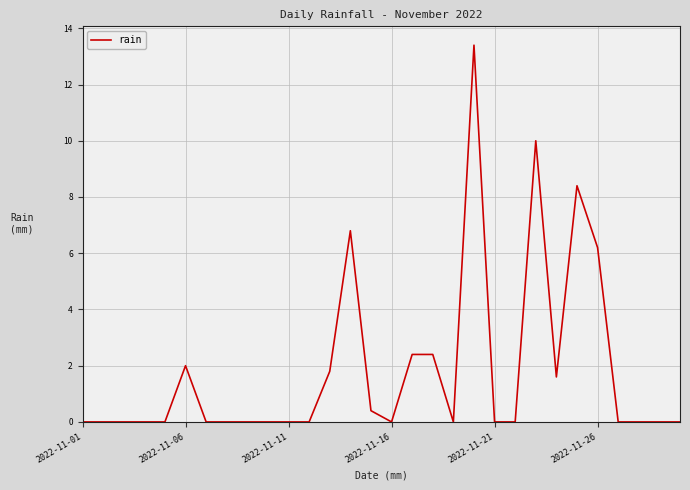

What is the greatest value displayed?

13.4